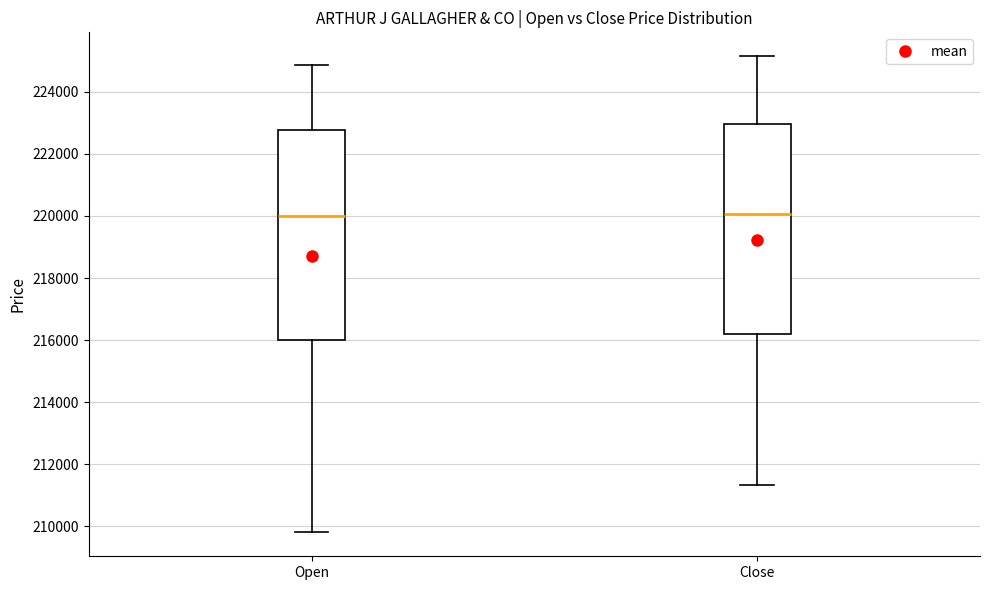

Where is the lower edge of the box for Open on the y-axis? The values are not printed on the chart, so give them approximately, as read against the axis.

216000